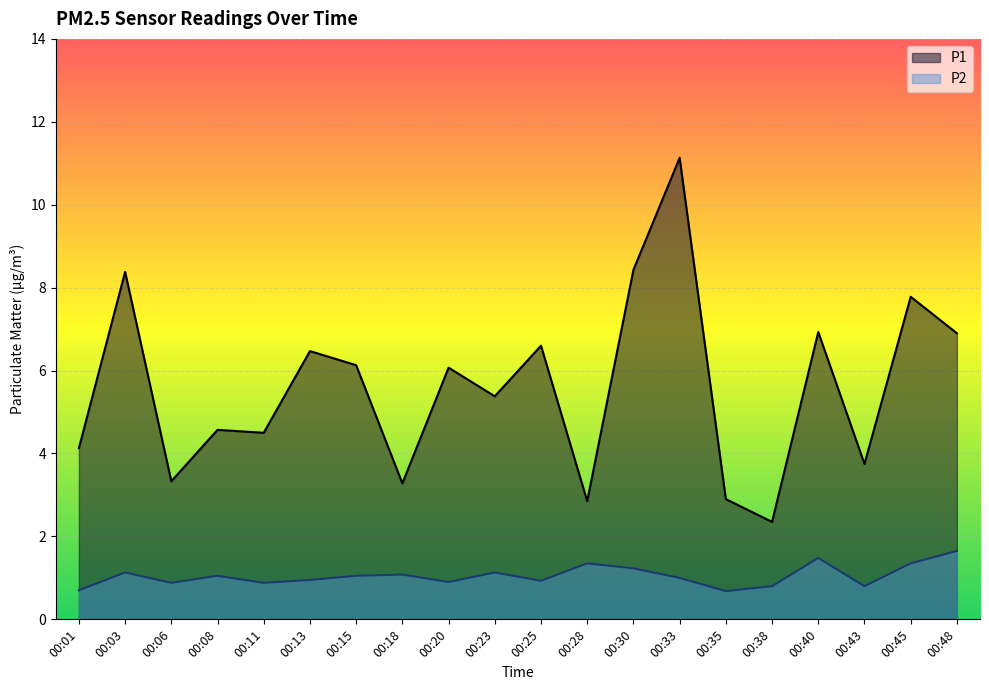

What is the smallest value displayed?

0.7